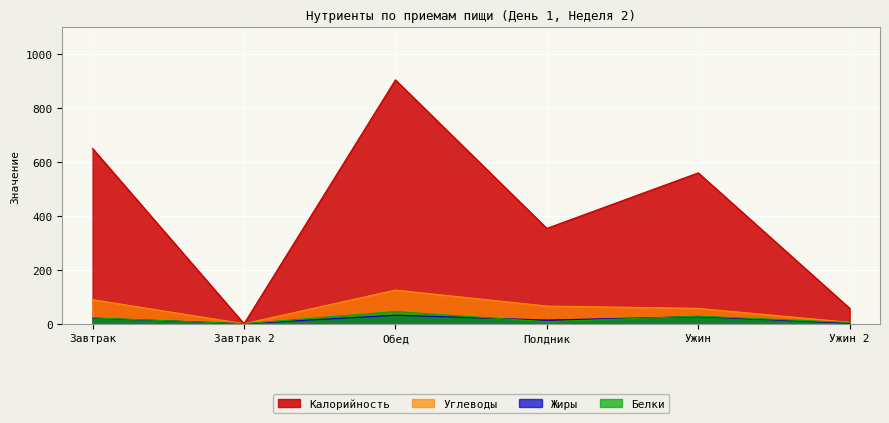

The Калорийность series shows 1388.9 at Обед. True or false?

False